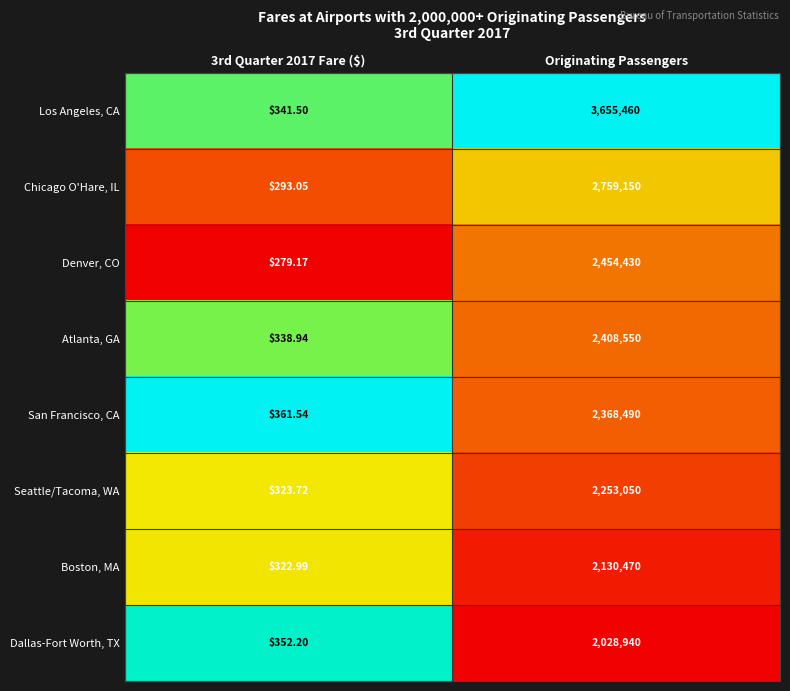

At which category does the chart reach its peak across all series?

Originating Passengers